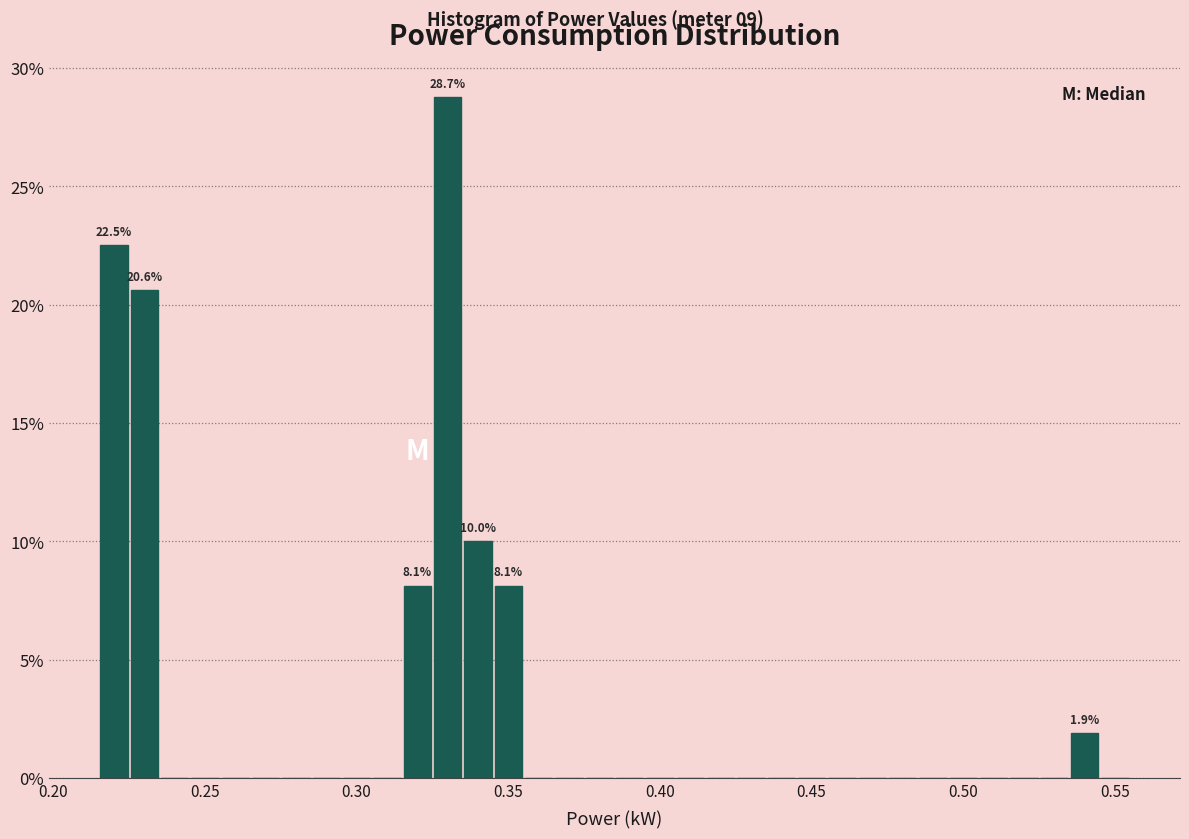

Around what value on the x-axis is the tallest bar? Give the approximate position of its centre, as read against the axis.

0.330